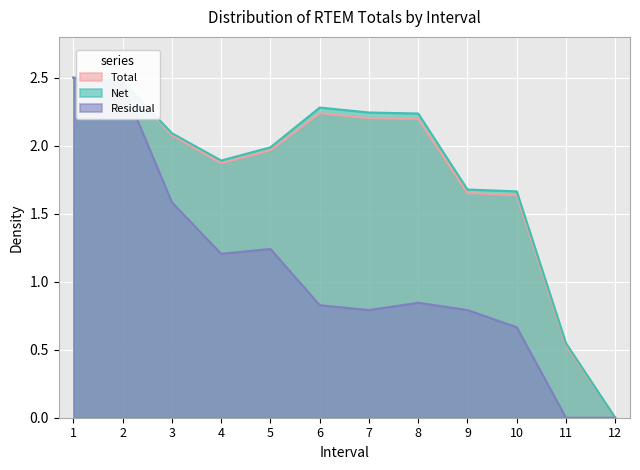

How many lines are shown in the chart?

3